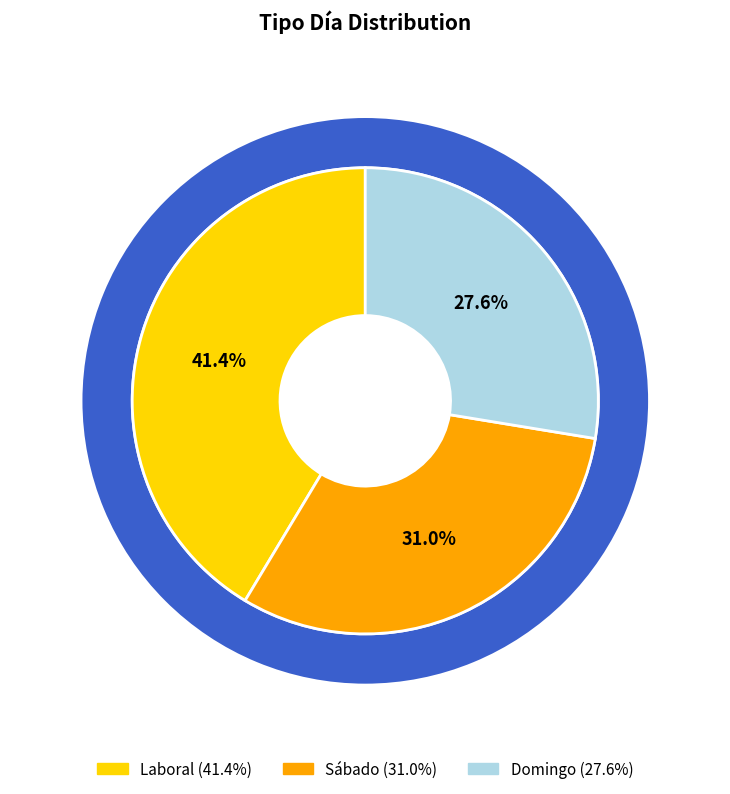

To the nearest percent, what is the difference between the Laboral and Sábado slice percentages?

10%